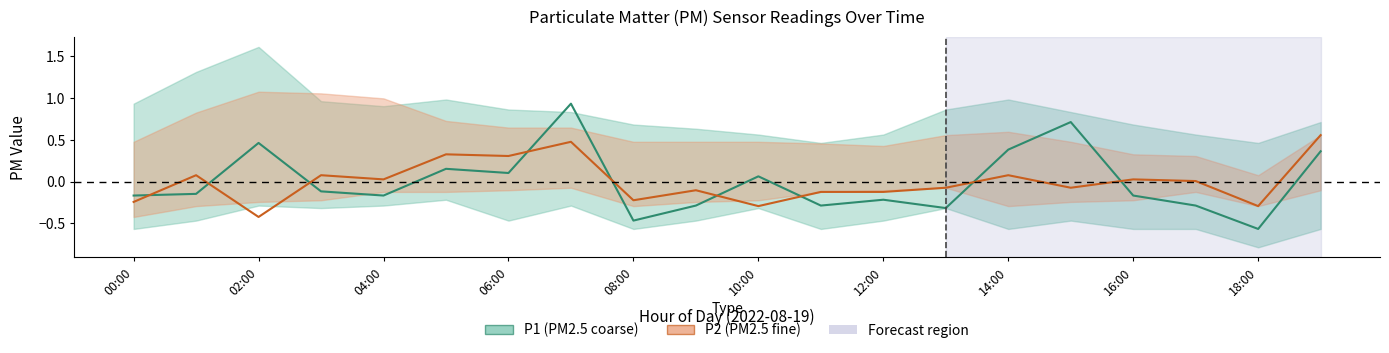

At which category is the sum across all series the highest?

07:00